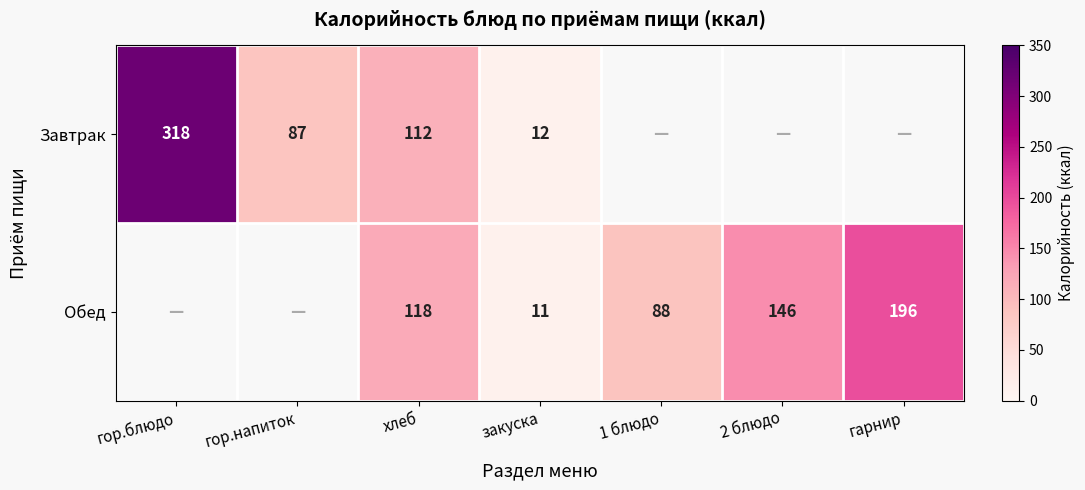

Is it true that Завтрак equals 104 at гор.блюдо?

False